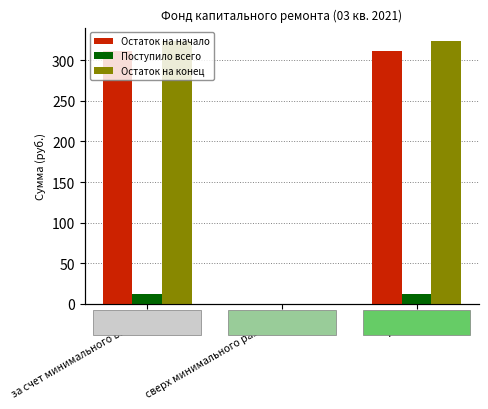

What position from the left is Итого?

3